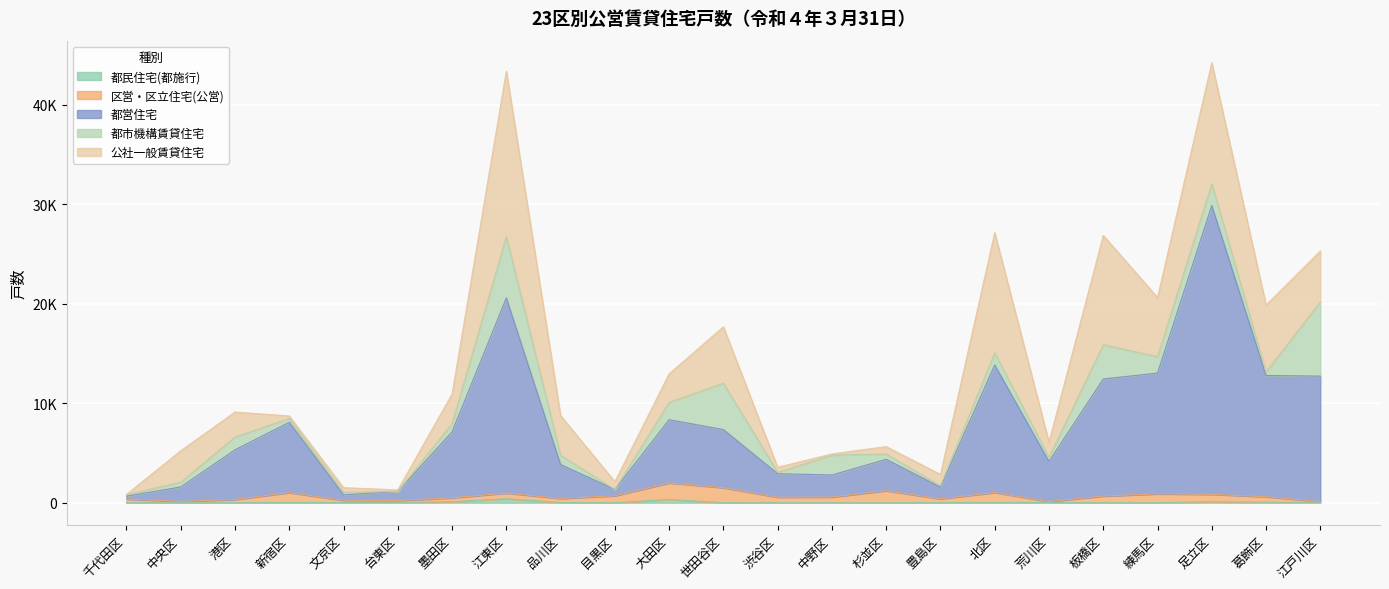

Is the value of 公社一般賃貸住宅 at 葛飾区 greater than the value of 都市機構賃貸住宅 at 北区?

Yes